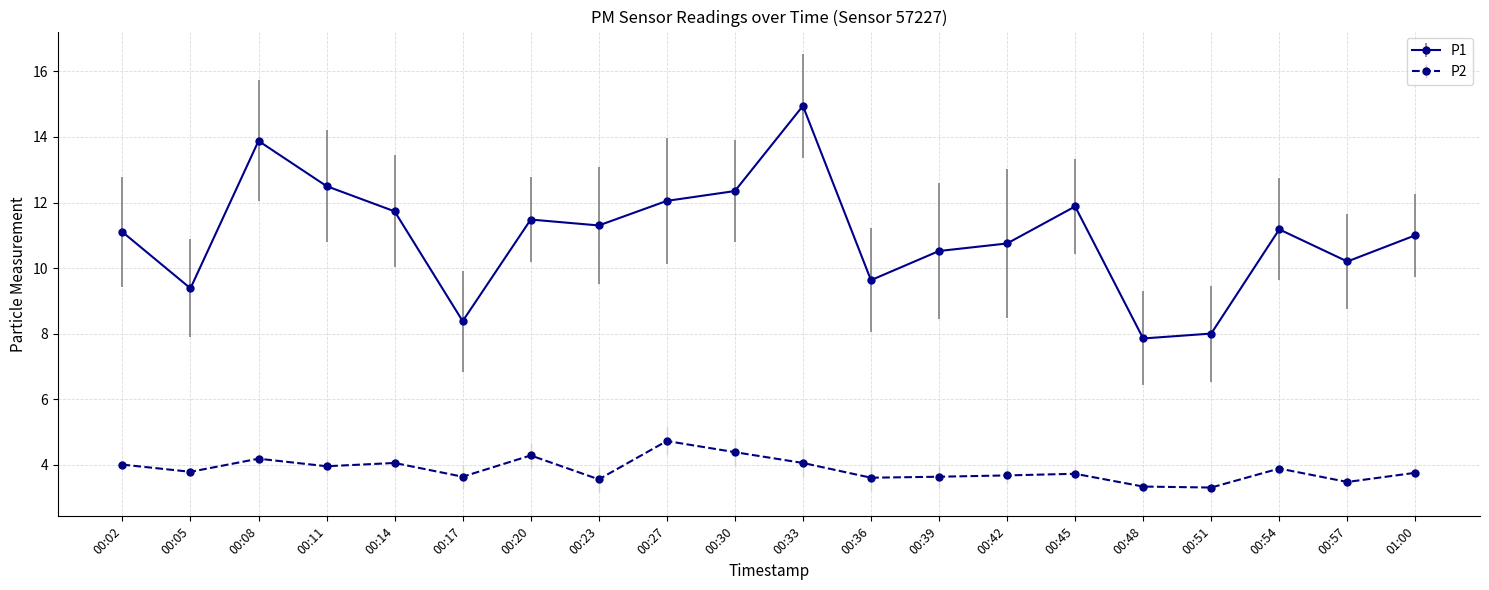

Which series has the widest spread of values?

P1